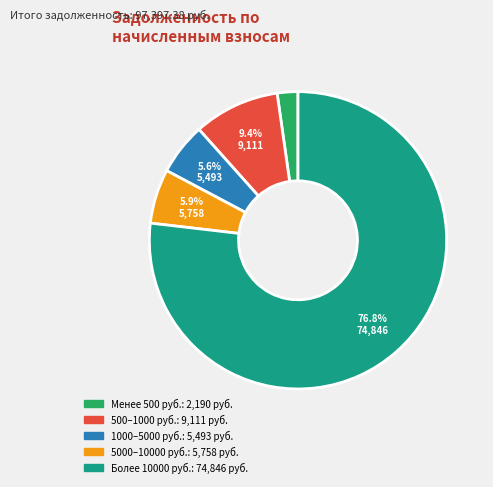

Does any single category account for the majority?

Yes